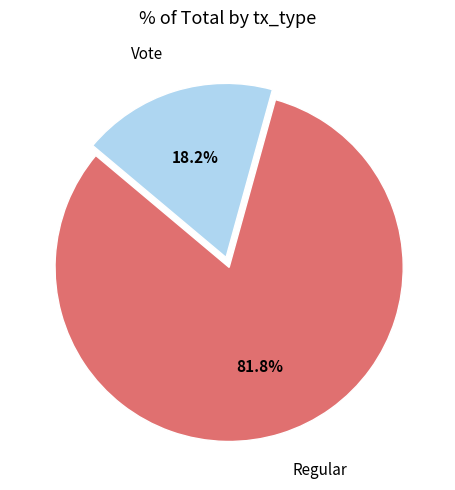

Is there a majority slice in this chart?

Yes